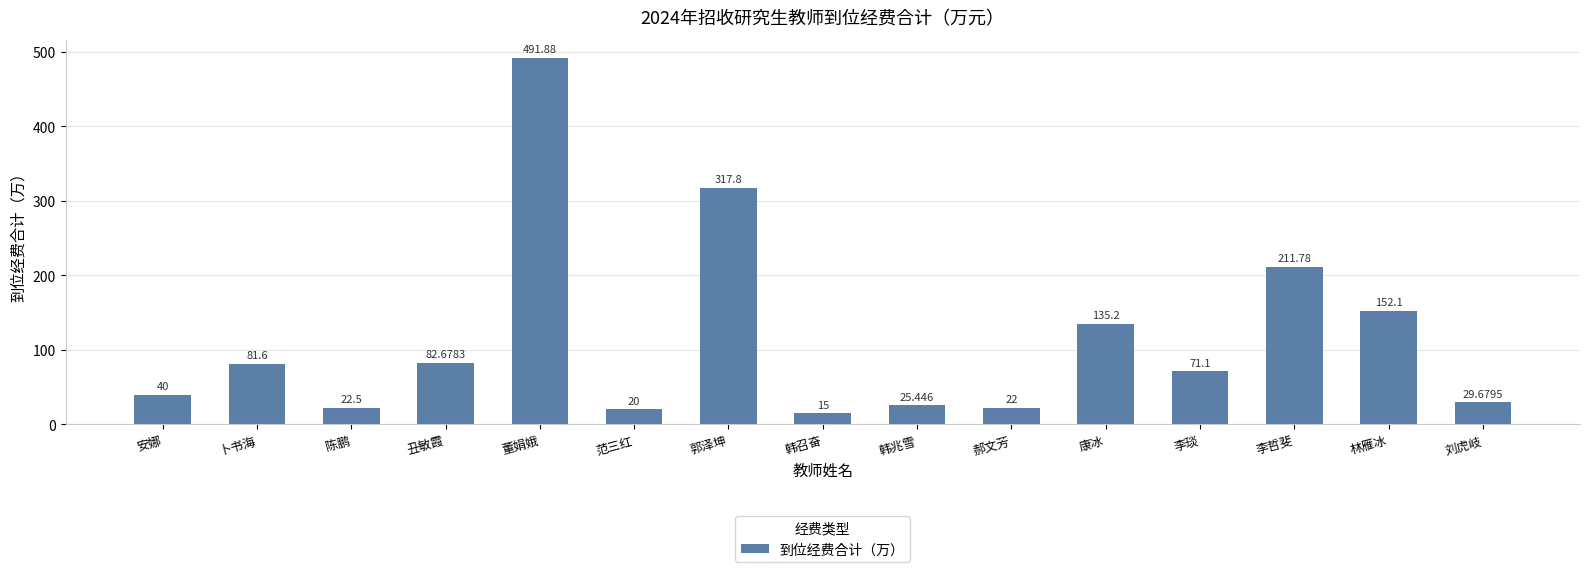

What position from the left is 郝文芳?

10